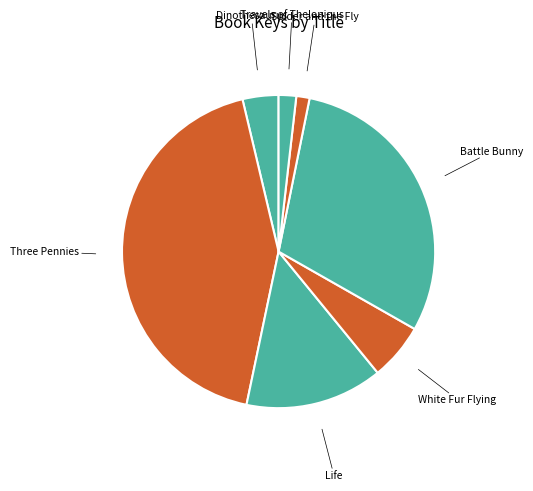

What is the ratio of the value at White Fur Flying to the value at Dinothesaurus?

1.6